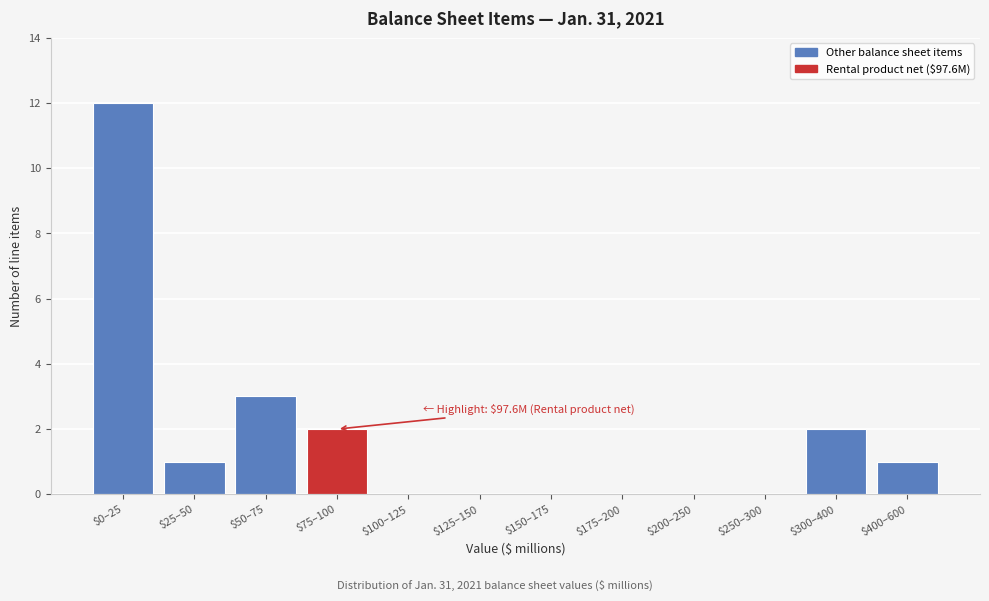

True or false: the data shows 0 at $250–300.

True